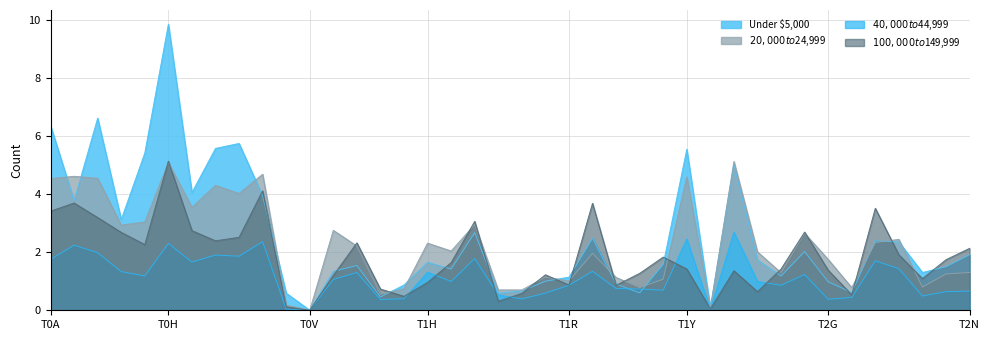

What is the maximum value for $40,000 to $44,999?

2.7